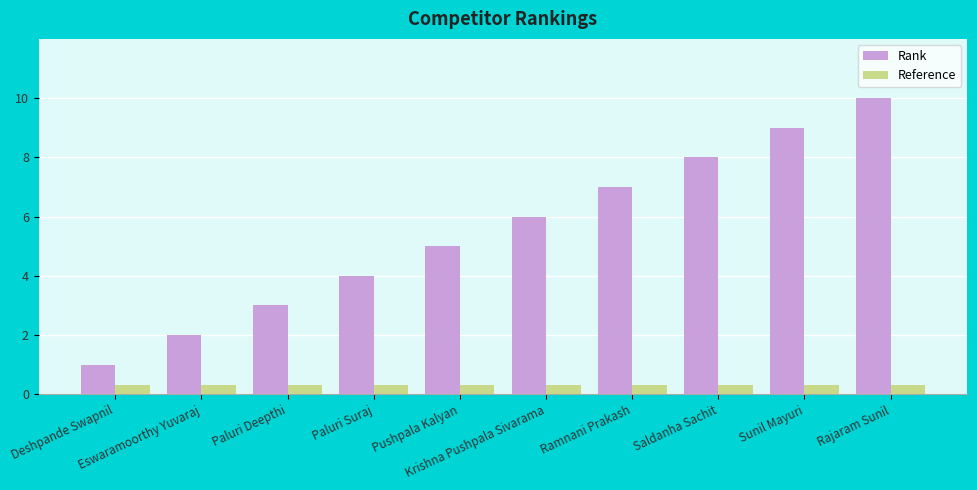

True or false: Reference has a value of 0.3 at Krishna Pushpala Sivarama.

True